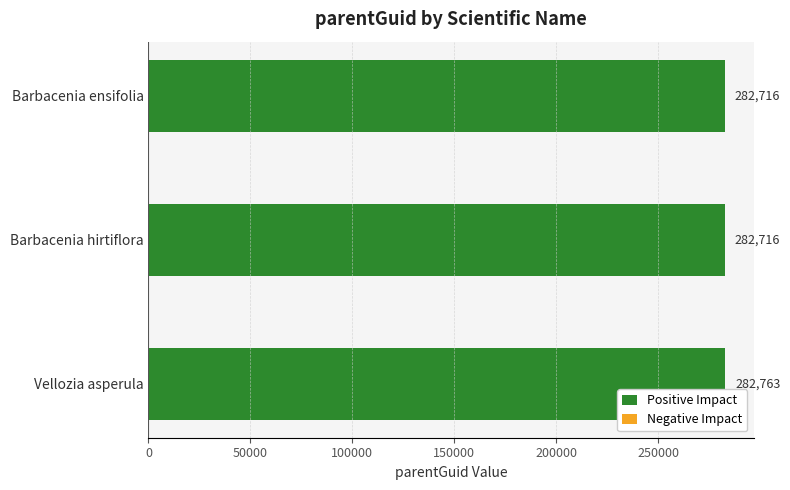

Is it true that the value at Vellozia asperula is 99778?

False